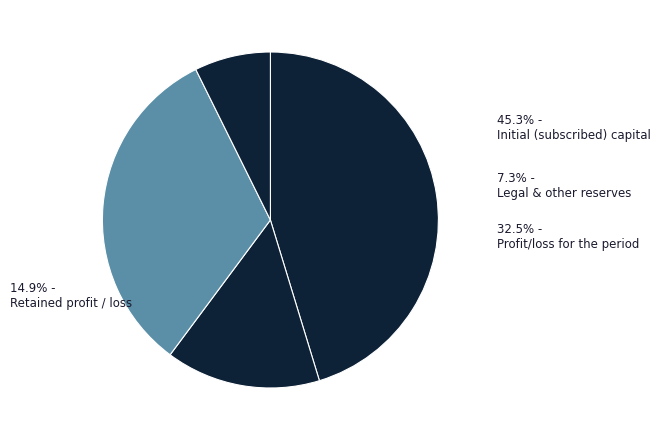

Which has a higher value, Initial (subscribed) capital or Retained profit/loss brought forward?

Initial (subscribed) capital